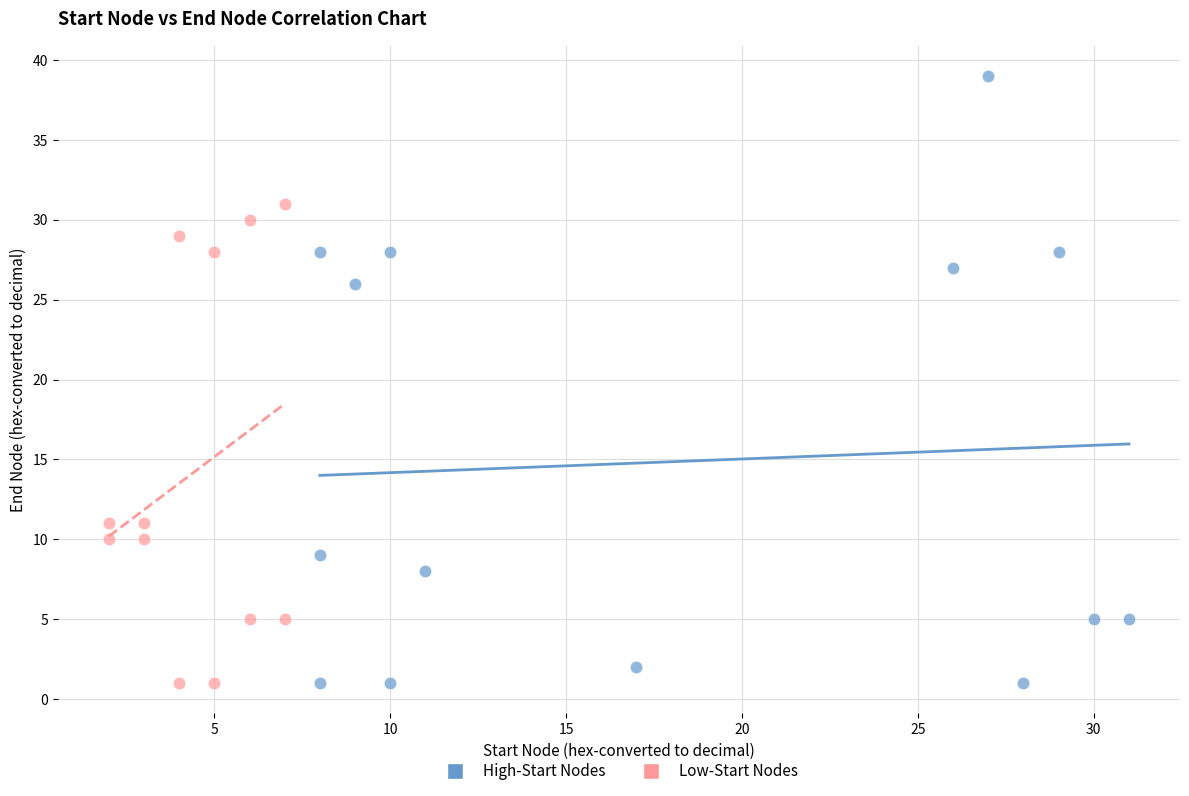

Which series has the widest spread of Y values?

High-Start Nodes